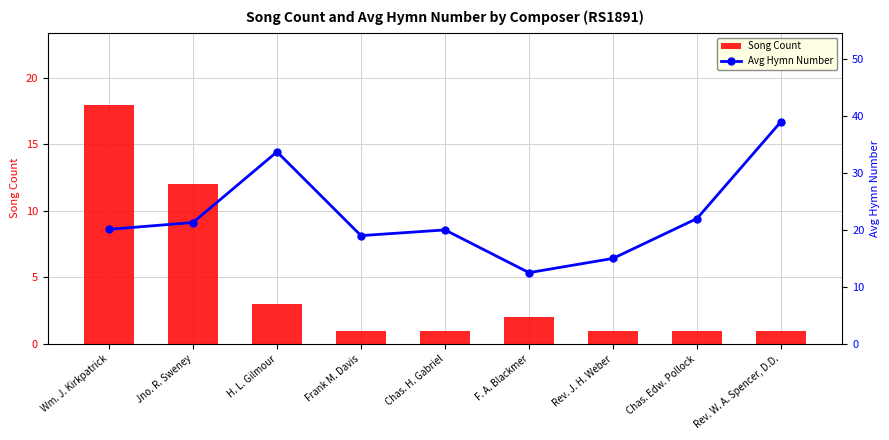

What is the difference between the maximum and minimum values in the Song Count series?

17